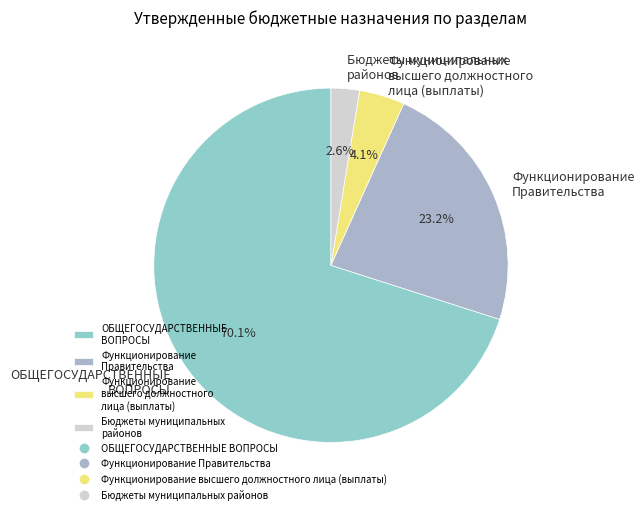

How many slices are in this pie chart?

4